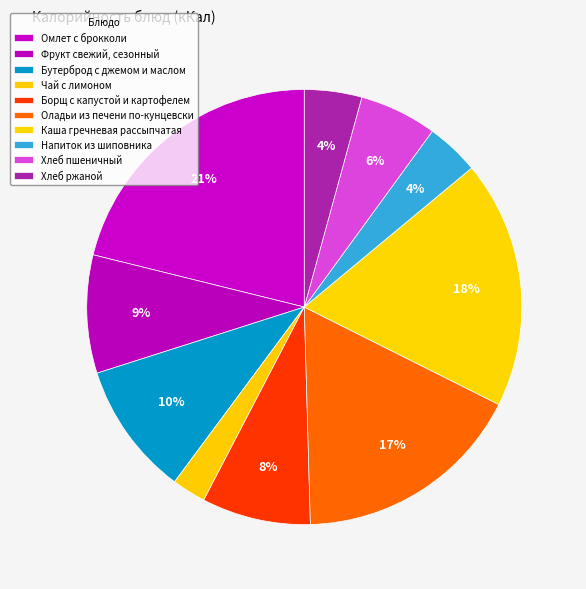

To the nearest percent, what percentage of the pie is Фрукт свежий, сезонный?

9%